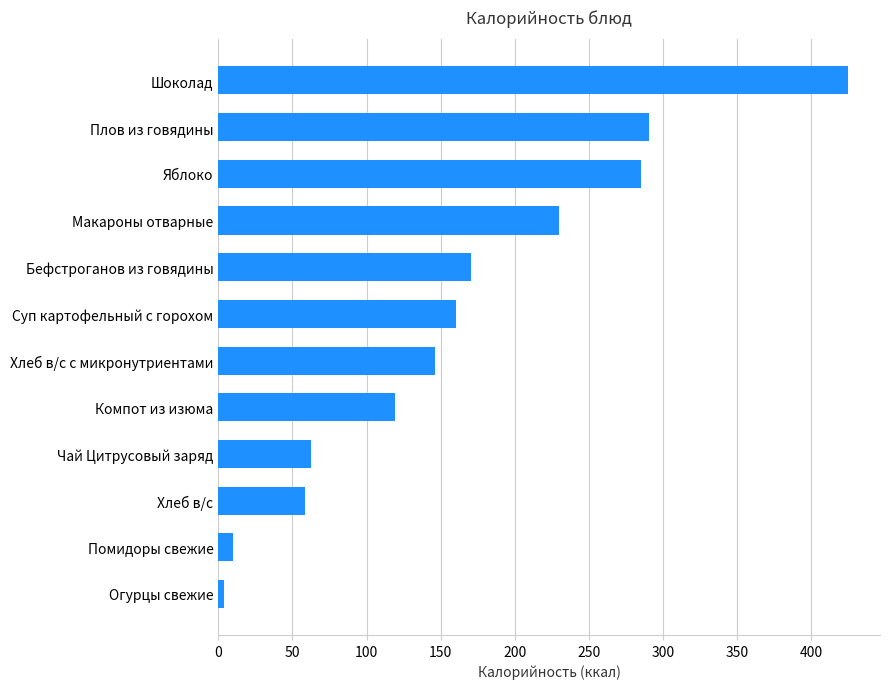

List the labels in order of value, smallest first.

Огурцы свежие, Помидоры свежие, Хлеб в/с, Чай Цитрусовый заряд, Компот из изюма, Хлеб в/с с микронутриентами, Суп картофельный с горохом, Бефстроганов из говядины, Макароны отварные, Яблоко, Плов из говядины, Шоколад